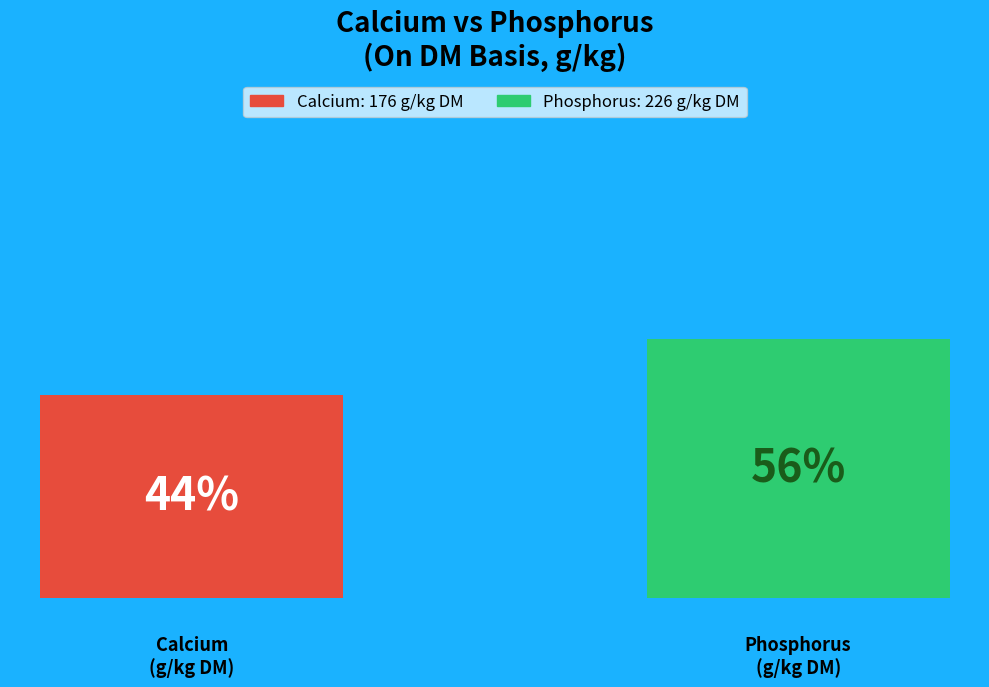

How many bars are there in total?

2